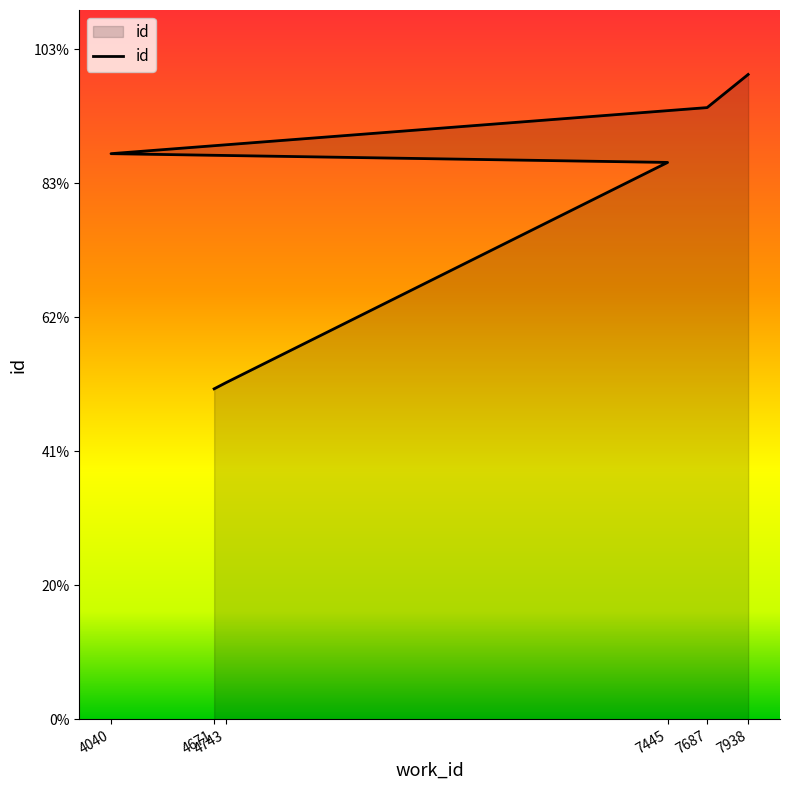

How many distinct data groups are displayed?

1